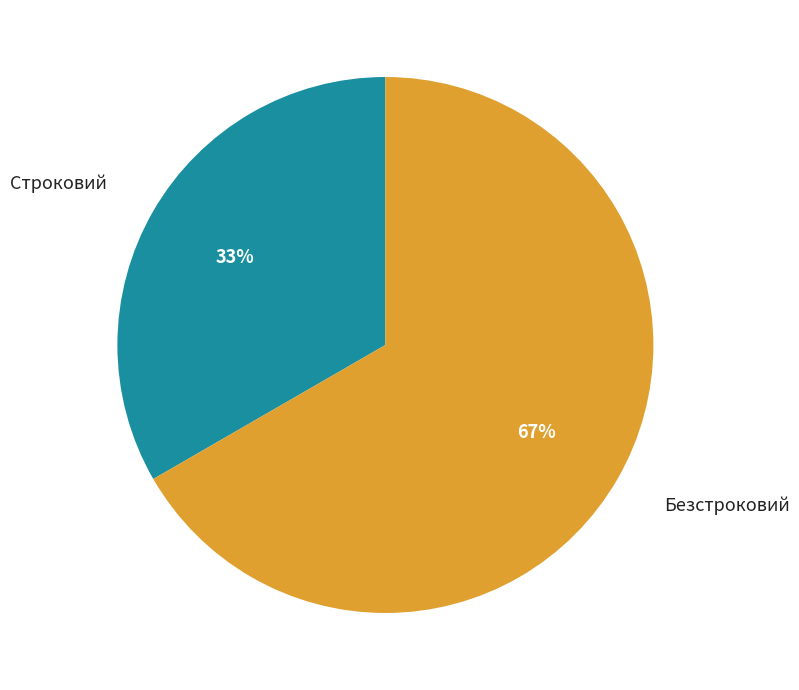

The Безстроковий slice represents 67% of the pie. True or false?

True